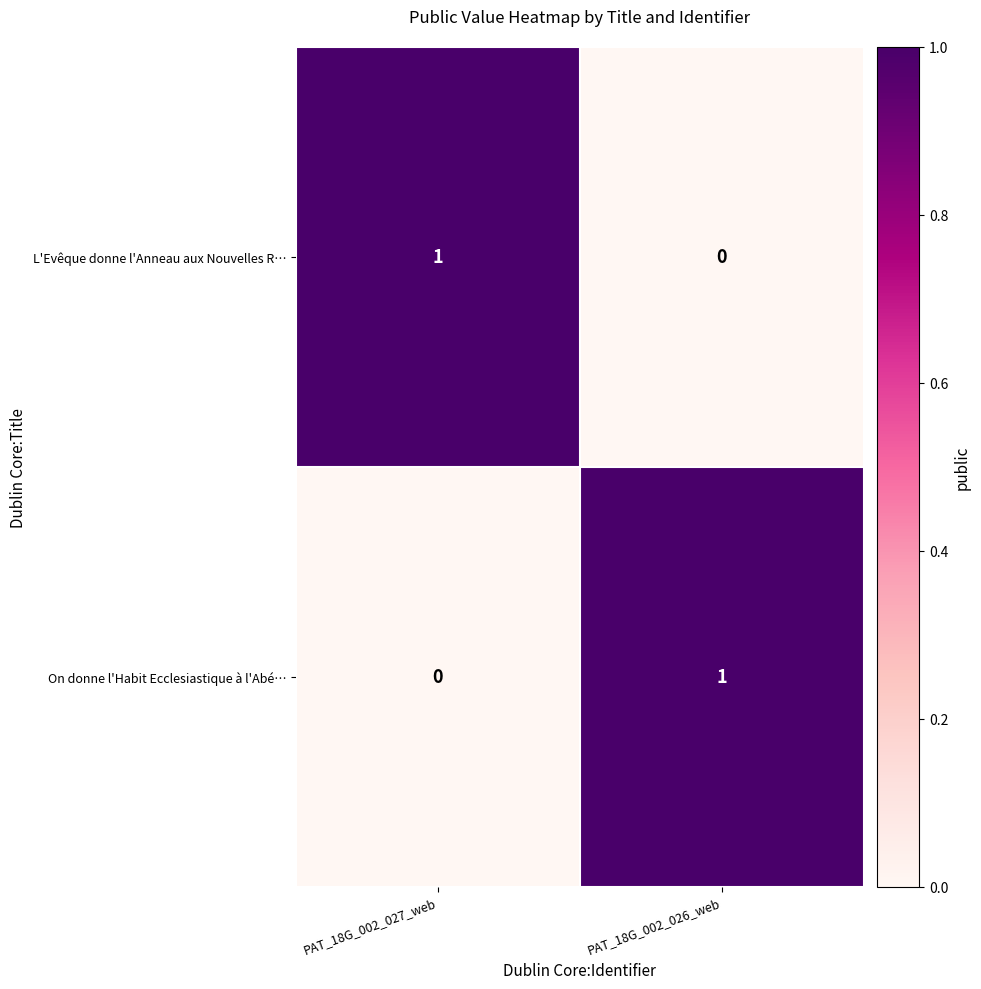

Is it true that L'Evêque donne l'Anneau aux Nouvelles R… equals 1 at PAT_18G_002_027_web?

True